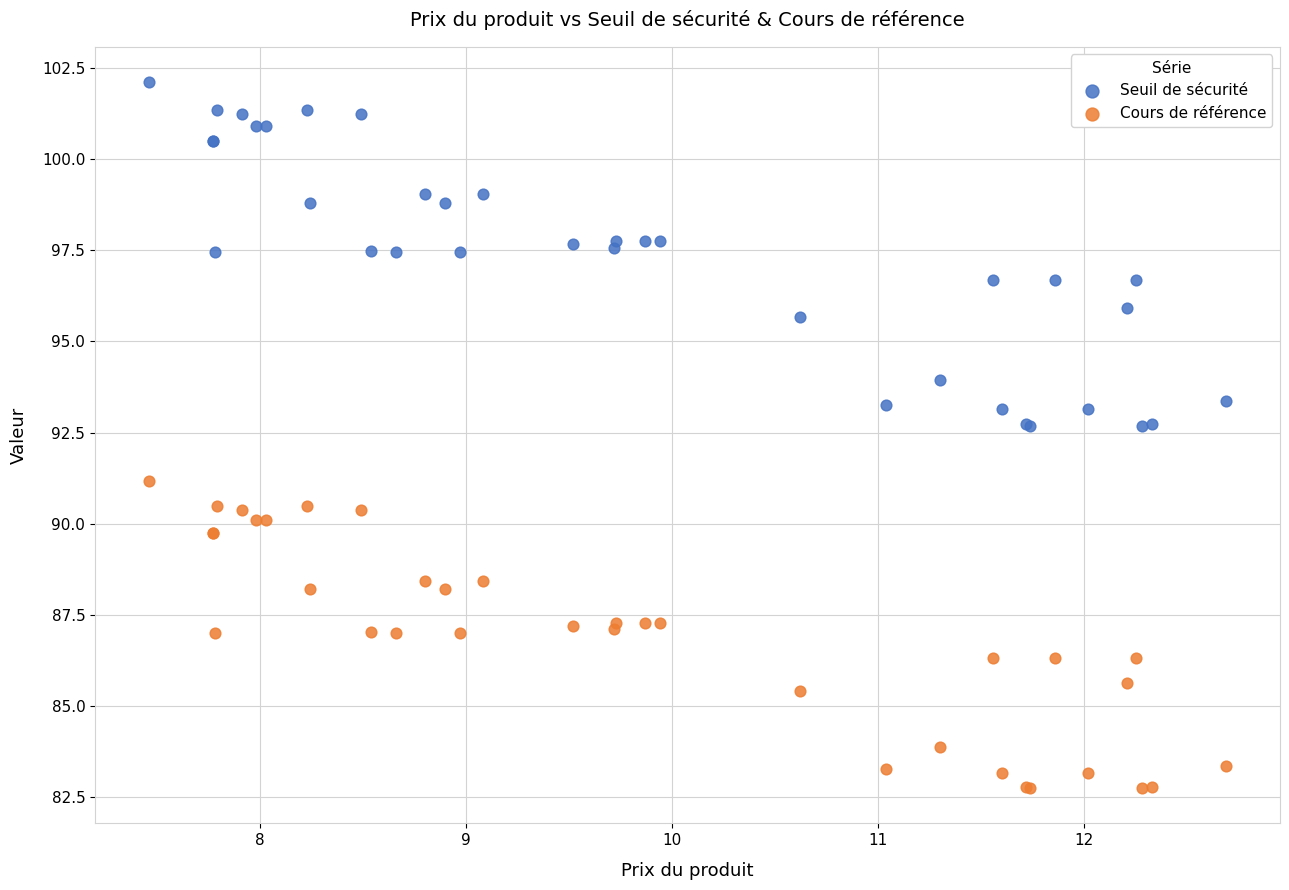

Which series contains the lowest Y value?

Cours de référence